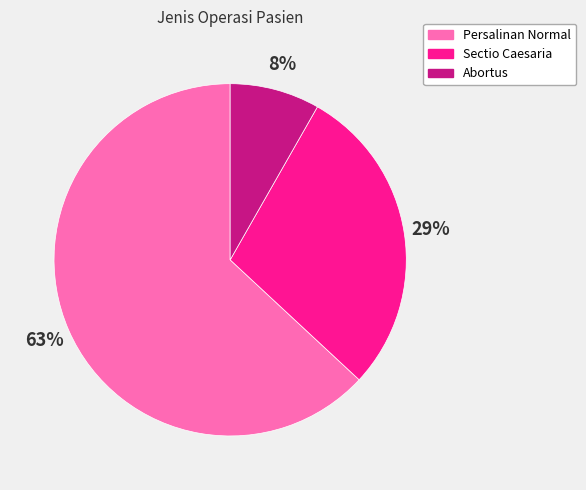

Which slice is the largest?

Persalinan Normal